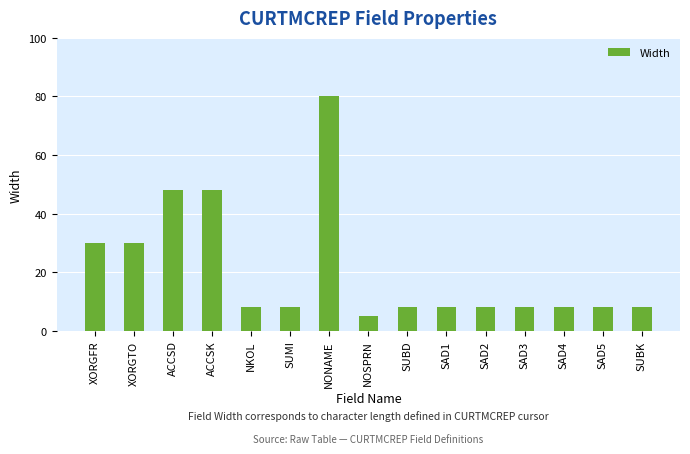

Reading left to right, list all the values displayed in this chart.

30	30	48	48	8	8	80	5	8	8	8	8	8	8	8